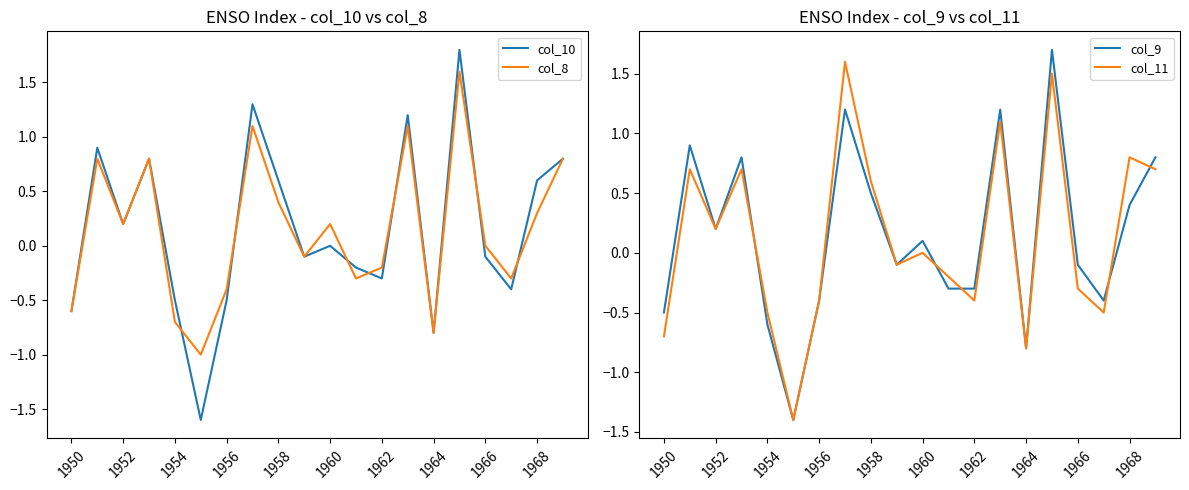

True or false: col_8 has a value of 0.0 at 1966.

True